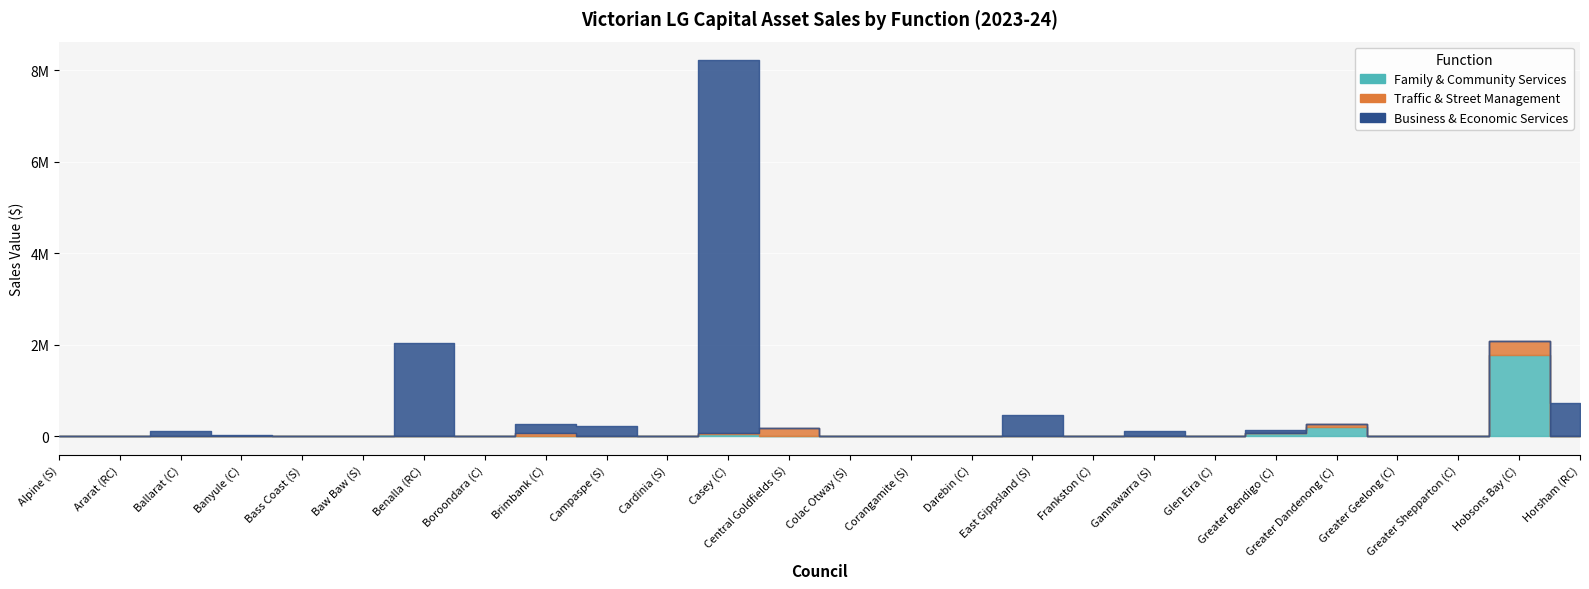

What is the greatest value displayed?

8162067.0